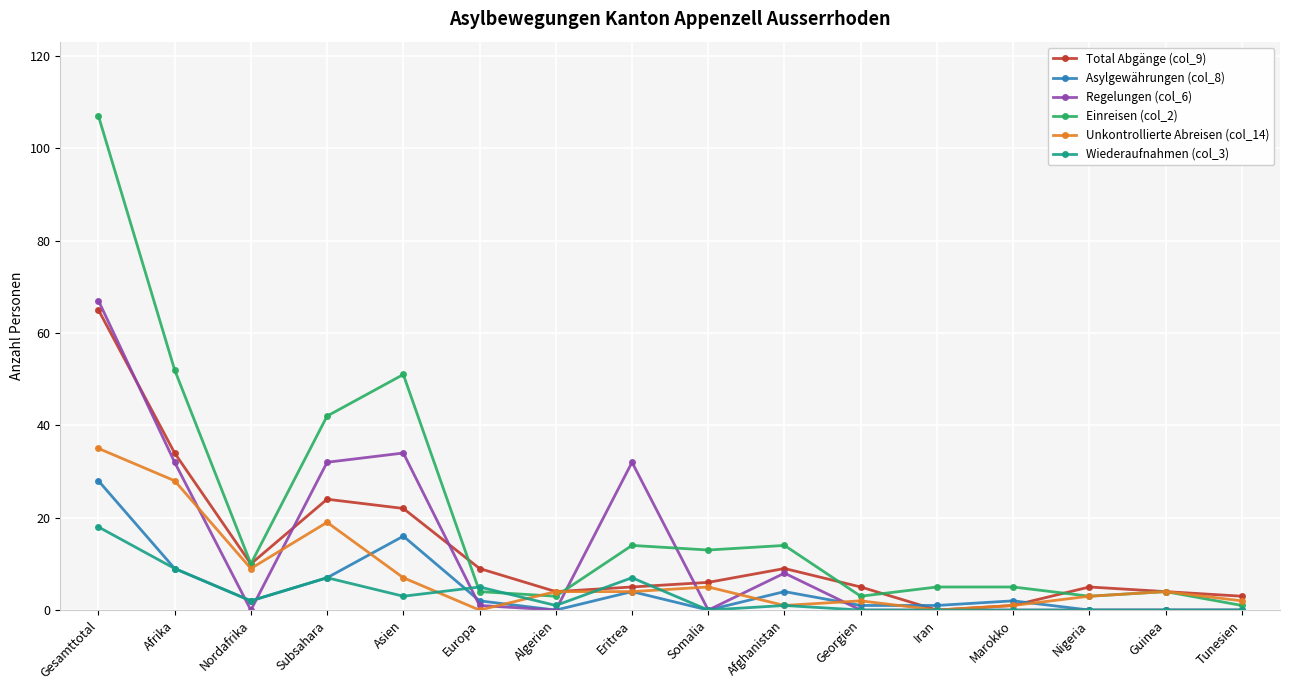

True or false: Total Abgänge (col_9) and Asylgewährungen (col_8) cross at least once.

True